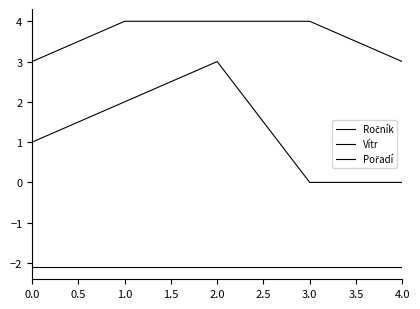

The value of Pořadí at 0.0 is 1.0. True or false?

True